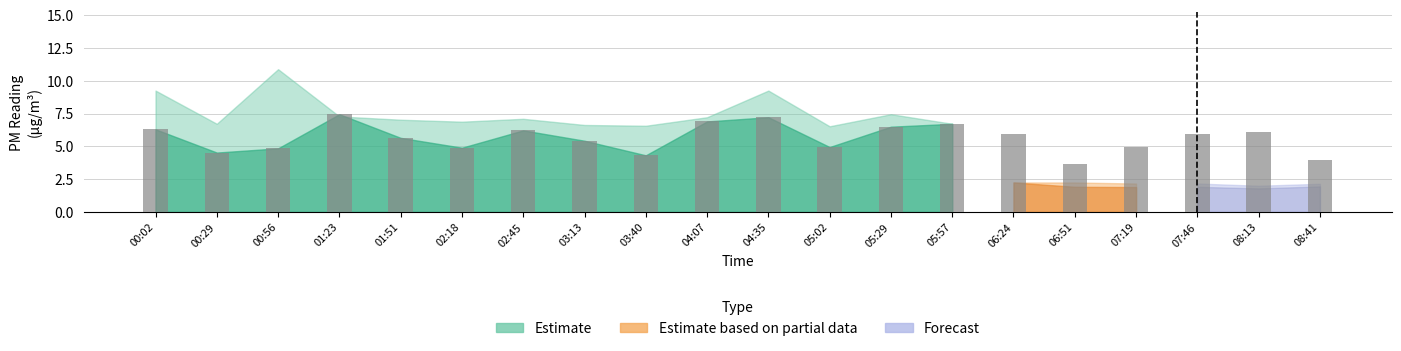

What is the label of the 15th bar from the left?

06:24